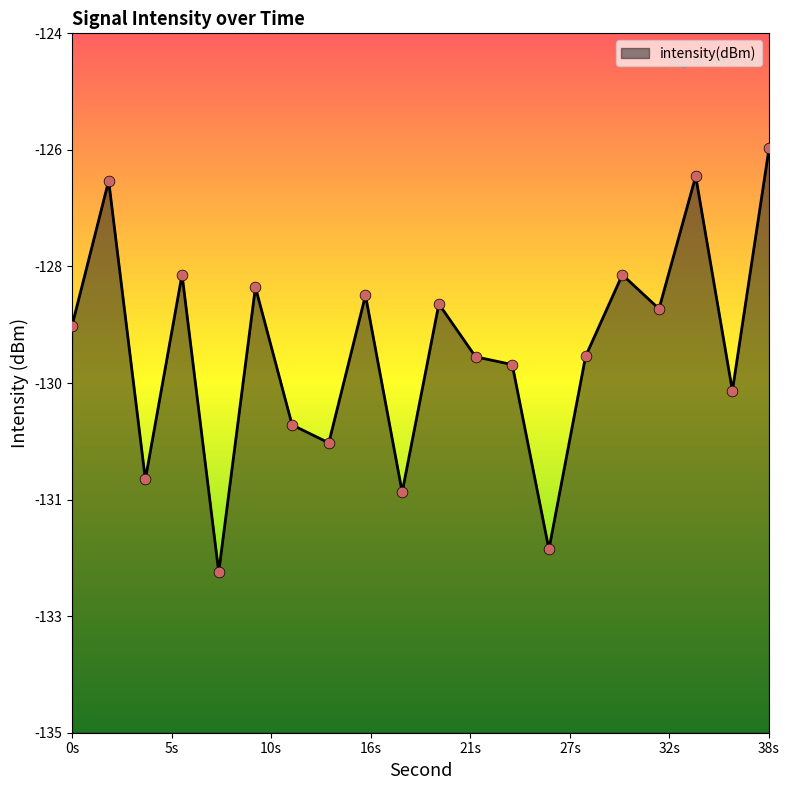

What is the change in value from 8 to 16?

+4.4